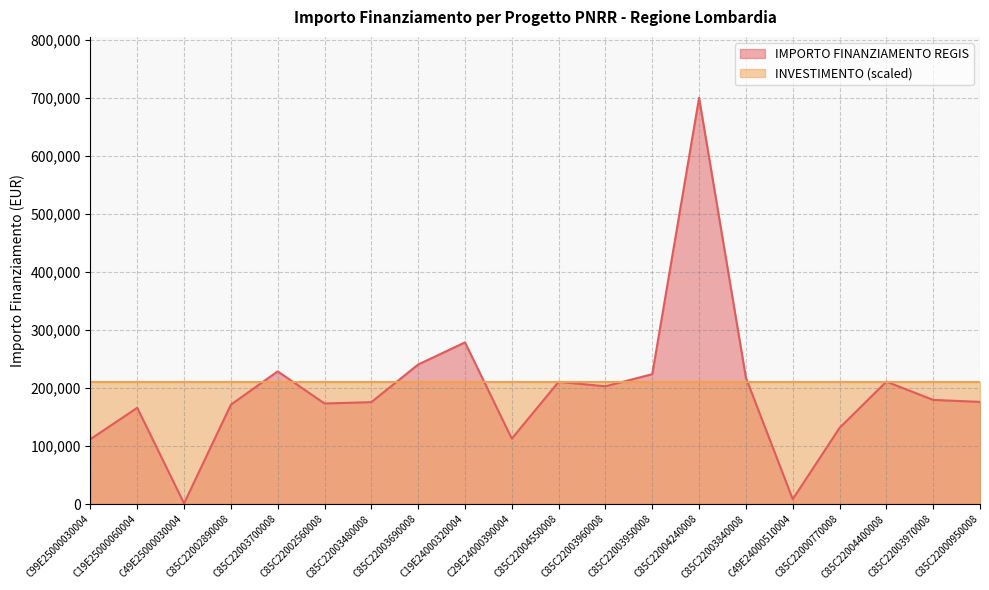

Is it true that the value at C49E25000030004 is 1668.4?

False